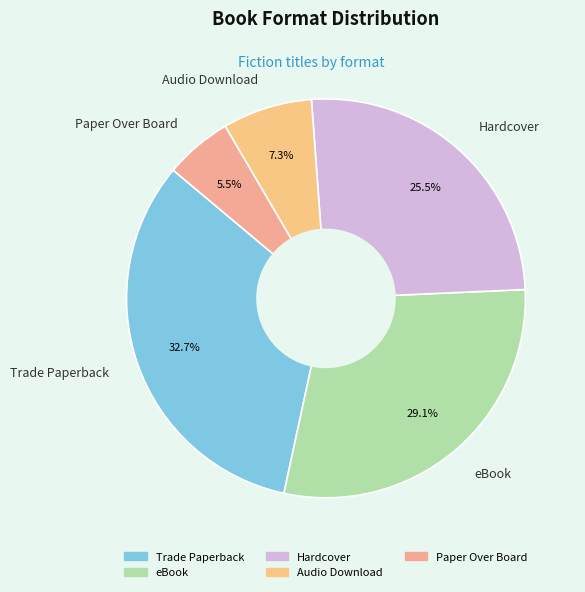

Combined, what portion of the pie is eBook and Audio Download?

36.4%